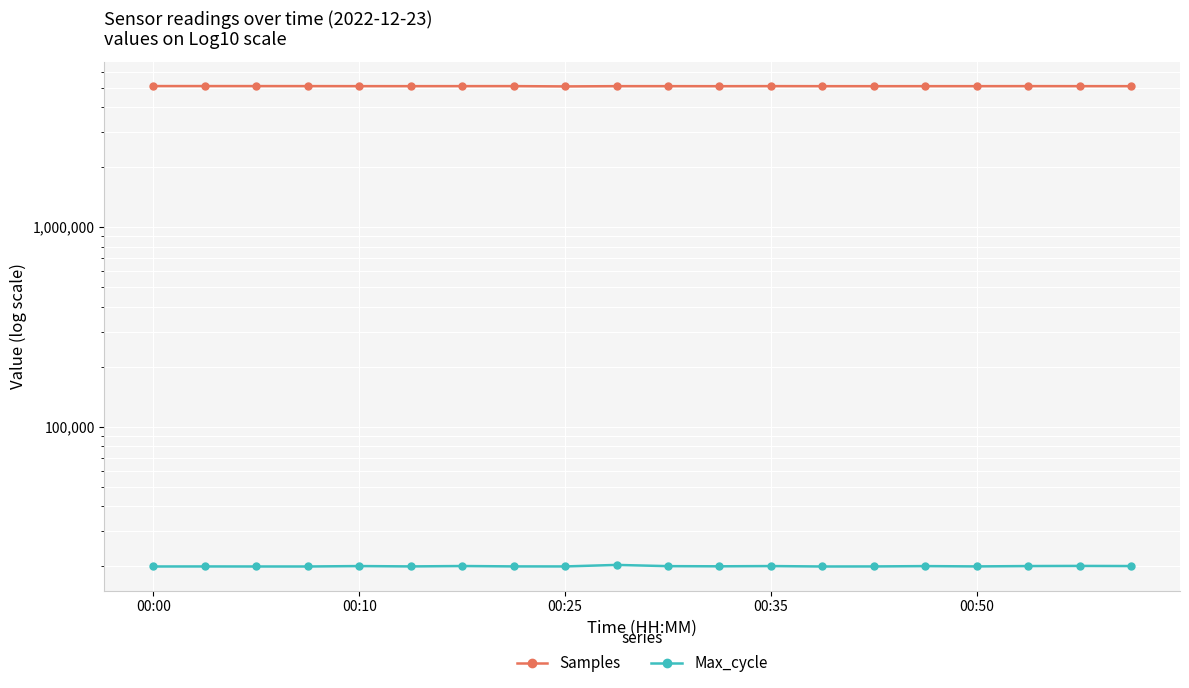

Which label corresponds to the smallest value in the chart?

00:35